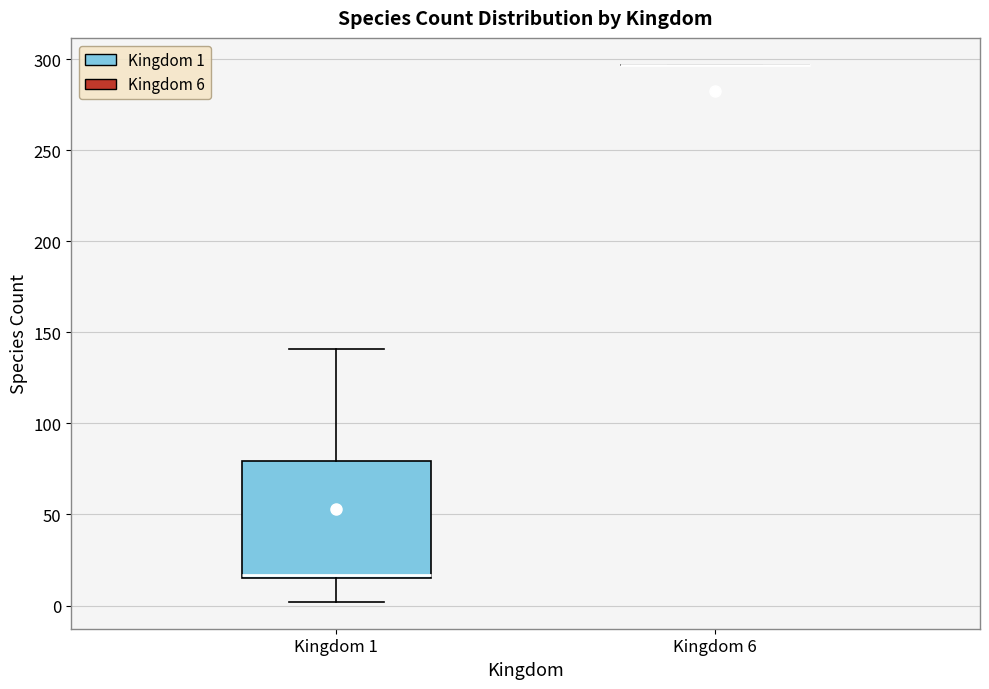

Reading left to right, read every box against the y-axis: the position of its median line, the range the box covers, and the ends of its whiskers. The values are not printed on the chart, so give them approximately, as read against the axis.

Kingdom 1: median 15 (just above the box's lower edge), box 15 to 80, whiskers 0 to 140
Kingdom 6: box collapsed to a line at 295, whiskers 295 to 295